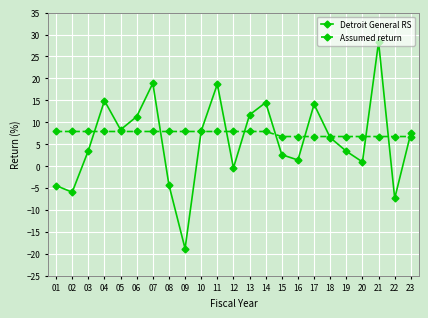

Between which two adjacent categories do Detroit General RS and Assumed return first intersect?

03 and 04